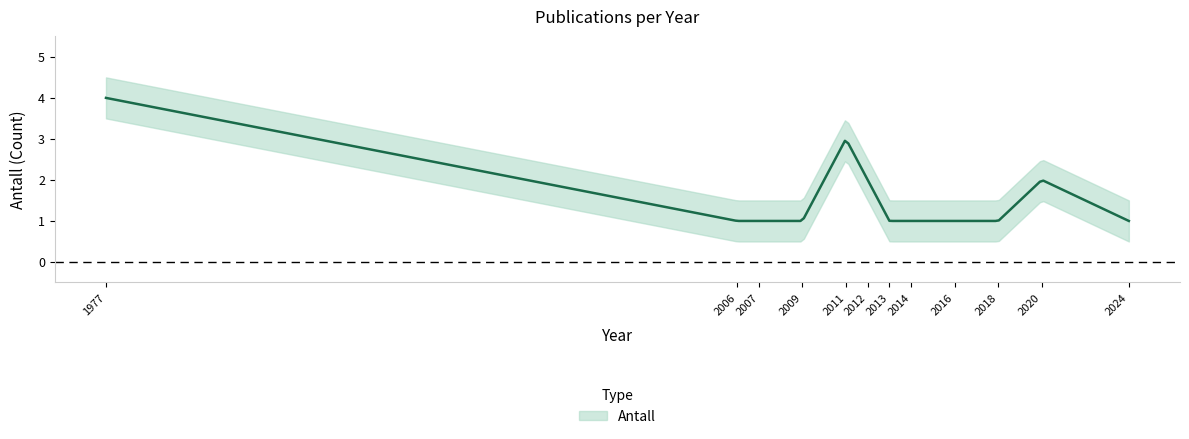

True or false: the data has more than 2 interior local peaks.

False